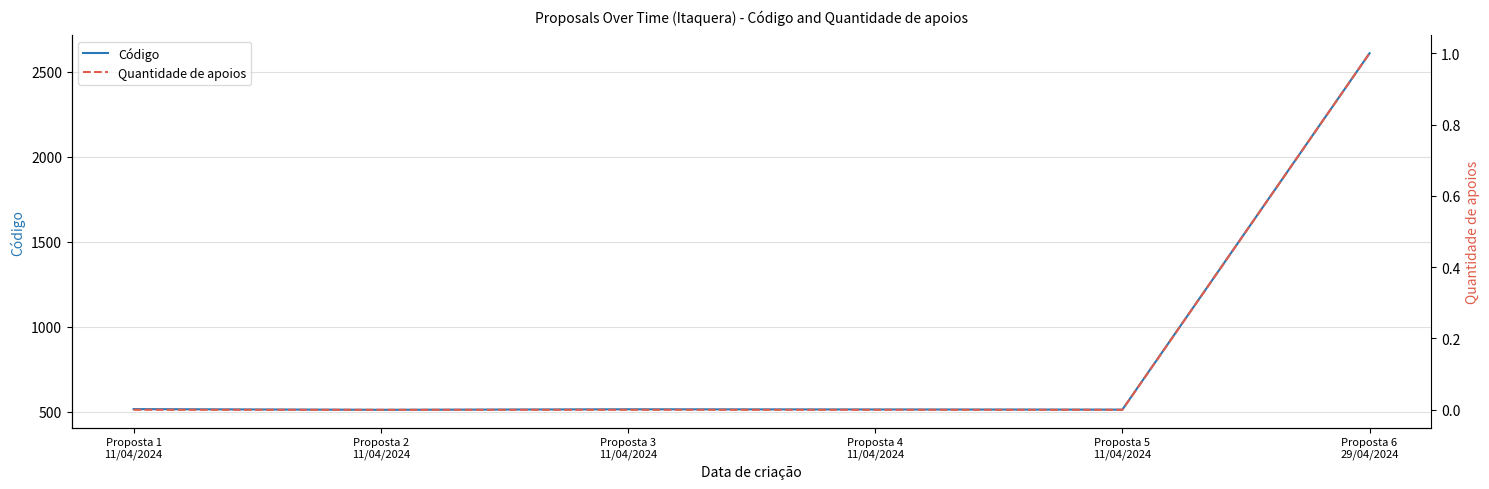

True or false: Quantidade de apoios and Código cross at least once.

False